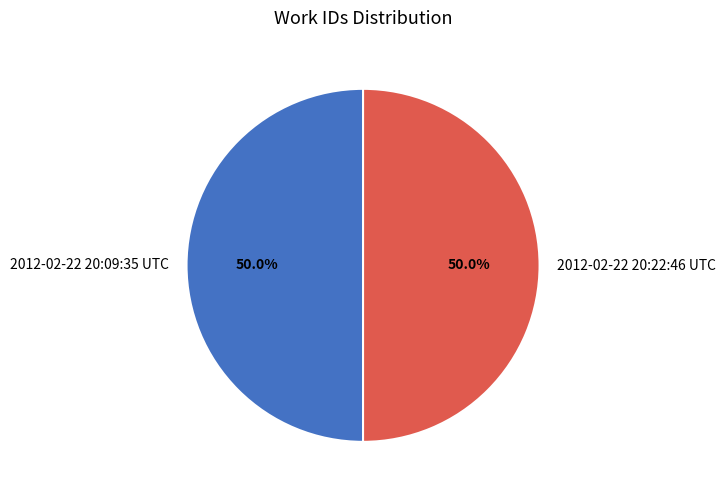

Approximately how many times larger is the value at 2012-02-22 20:22:46 UTC compared to 2012-02-22 20:09:35 UTC?

1.0